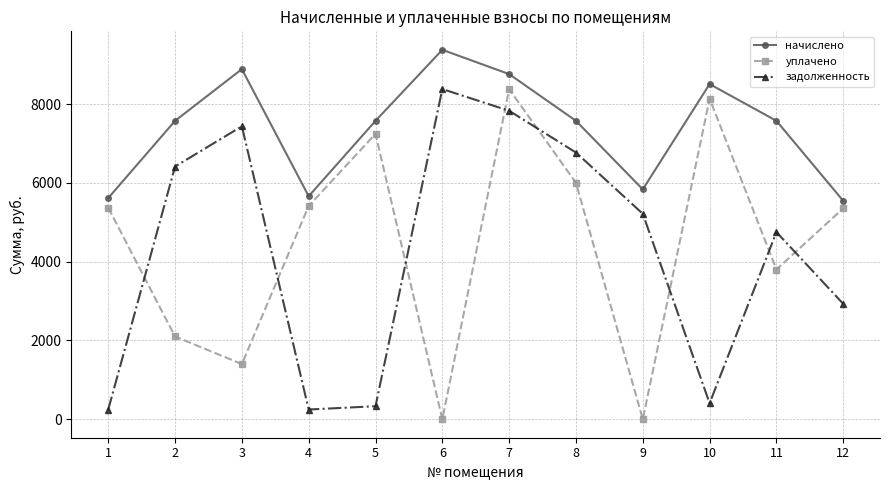

True or false: уплачено has more than 2 points higher than both neighbors.

True